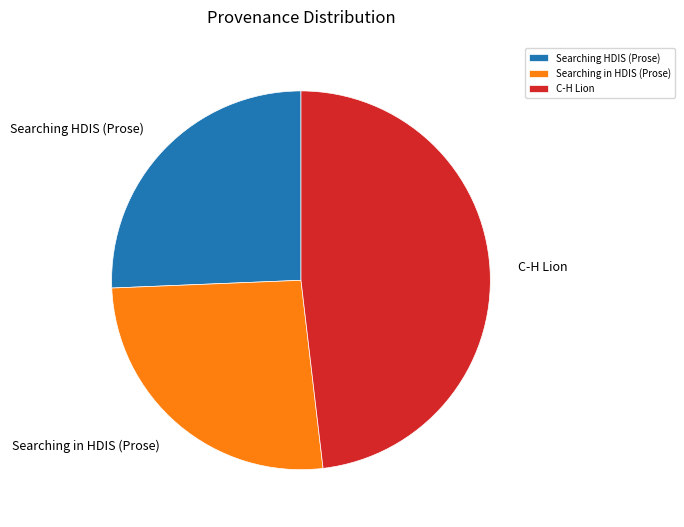

Count the number of slices in the pie.

3